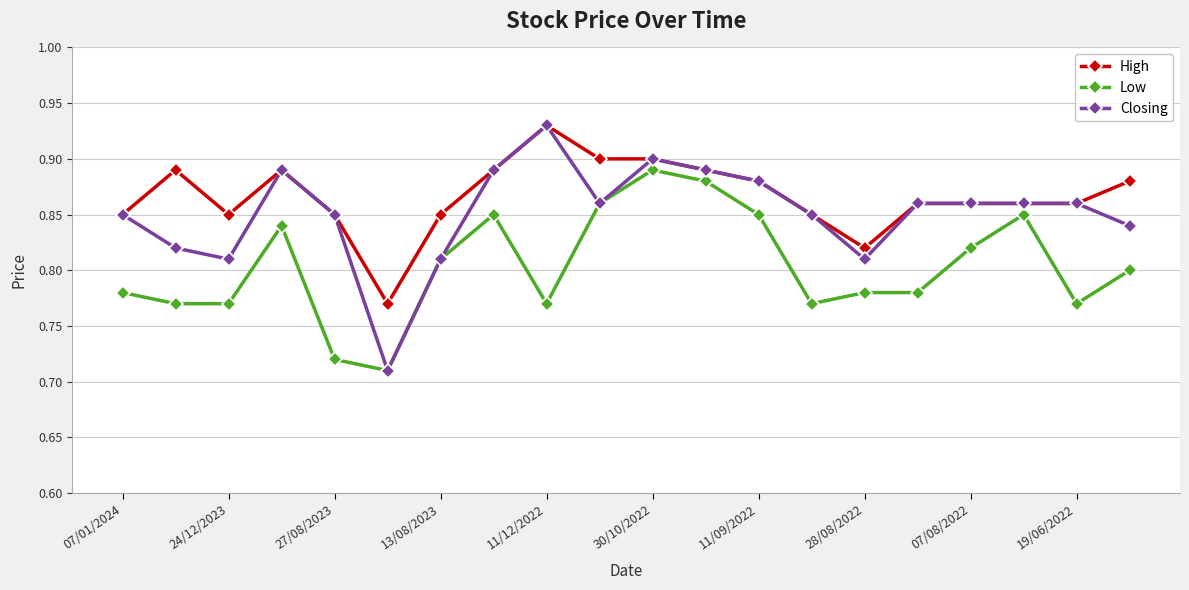

True or false: Closing has more than 2 points higher than both neighbors.

True